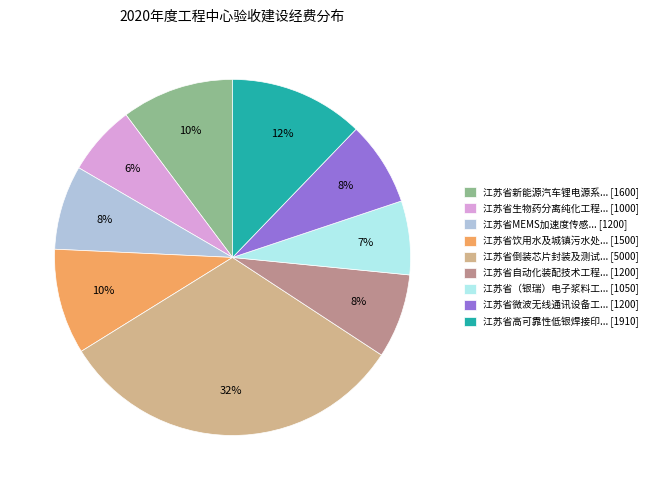

Count the number of slices in the pie.

9